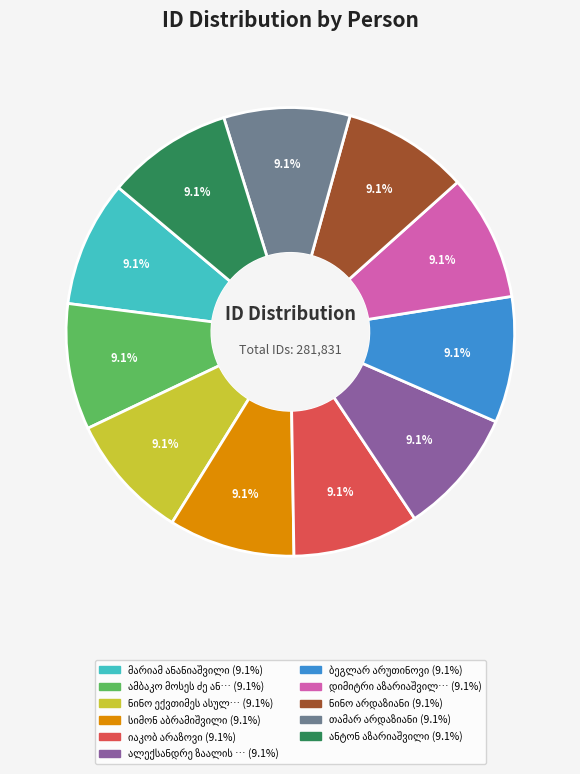

Is there any slice that represents more than half of the pie?

No